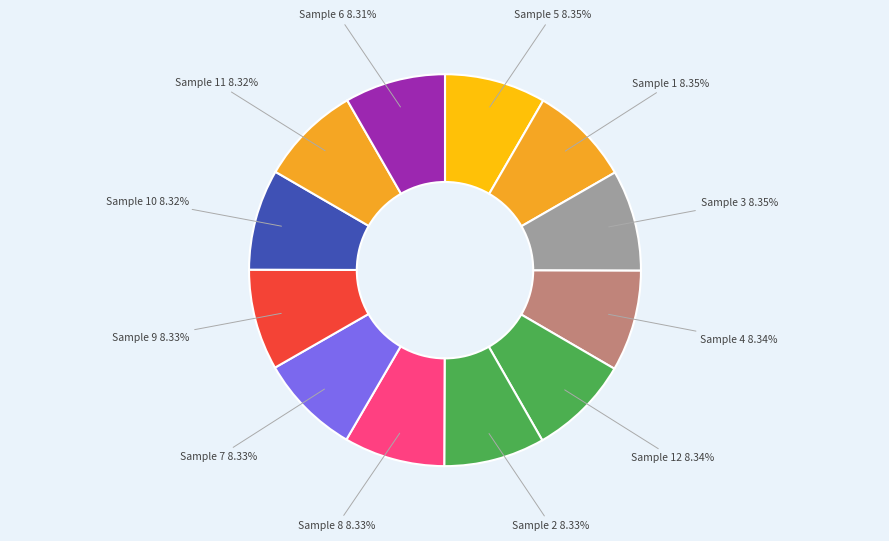

Combined, do Sample 2 8.33% and Sample 3 8.35% account for over 50%?

No